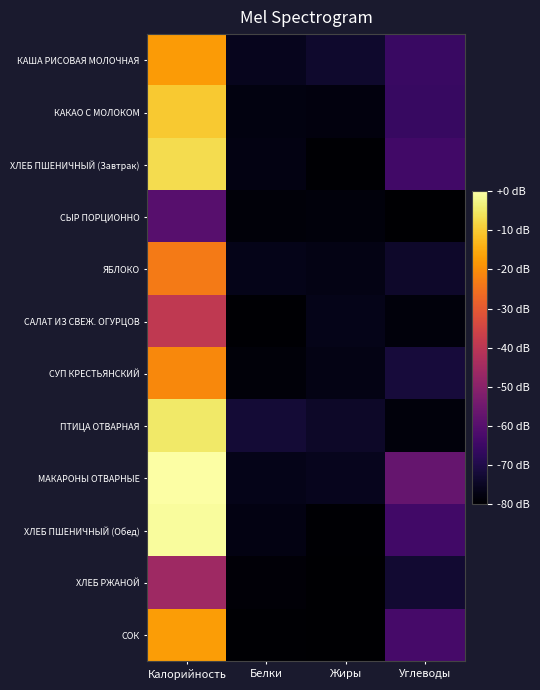

At which category is the sum across all series the highest?

Калорийность